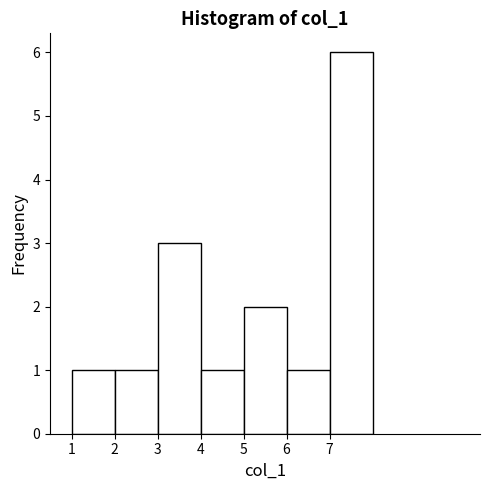

What is the height of the bar covering 3 to 4 on the x-axis? The values are not printed on the chart, so give them approximately, as read against the axis.

3